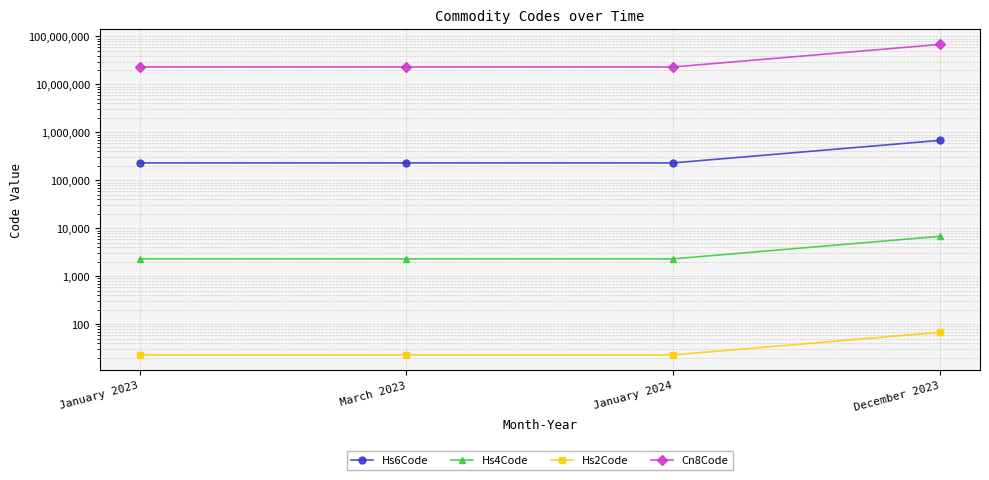

At which label does Hs2Code reach its minimum?

January 2023